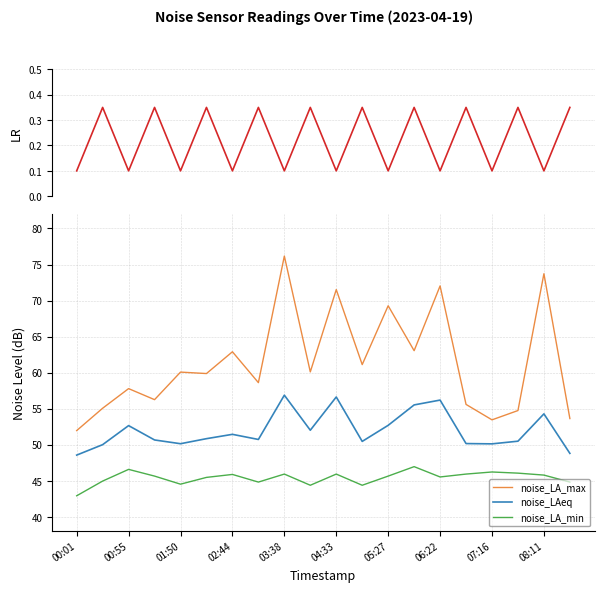

Reading left to right, transcribe all the data shown in this chart.

LR: 0.1	0.3	0.1	0.3	0.1	0.3	0.1	0.3	0.1	0.3	0.1	0.3	0.1	0.3	0.1	0.3	0.1	0.3	0.1	0.3
noise_LA_max: 52.0	55.1	57.8	56.3	60.1	59.9	62.9	58.6	76.2	60.1	71.5	61.1	69.3	63.0	72.0	55.6	53.5	54.8	73.7	53.6
noise_LAeq: 48.6	50.0	52.7	50.7	50.1	50.9	51.5	50.7	56.9	52.0	56.6	50.5	52.7	55.5	56.2	50.2	50.1	50.5	54.3	48.8
noise_LA_min: 42.9	45.0	46.6	45.7	44.5	45.5	45.9	44.8	45.9	44.4	45.9	44.4	45.7	47.0	45.5	45.9	46.2	46.1	45.8	44.8